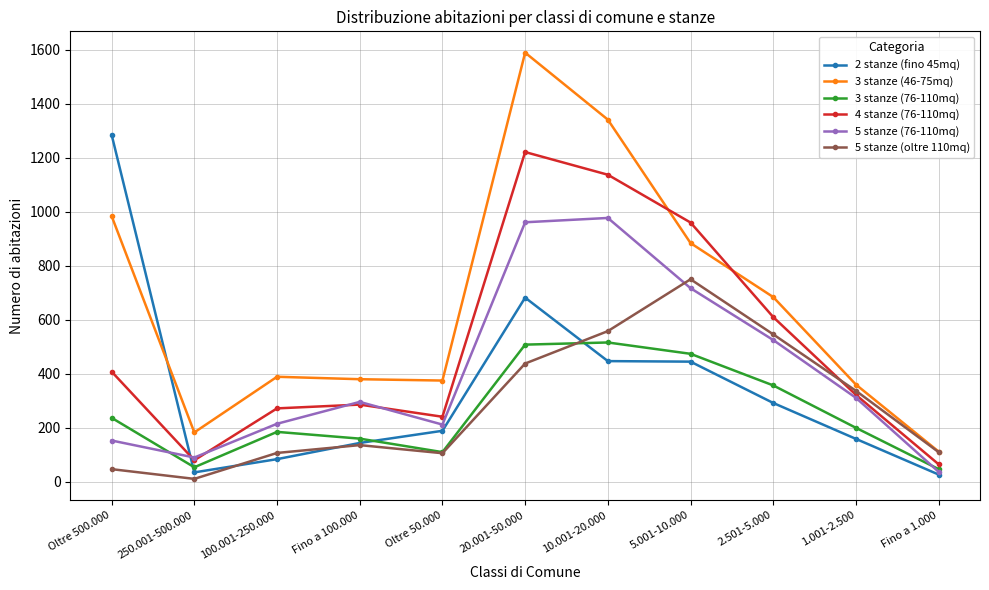

What is the label of the 5th point from the left?

Oltre 50.000